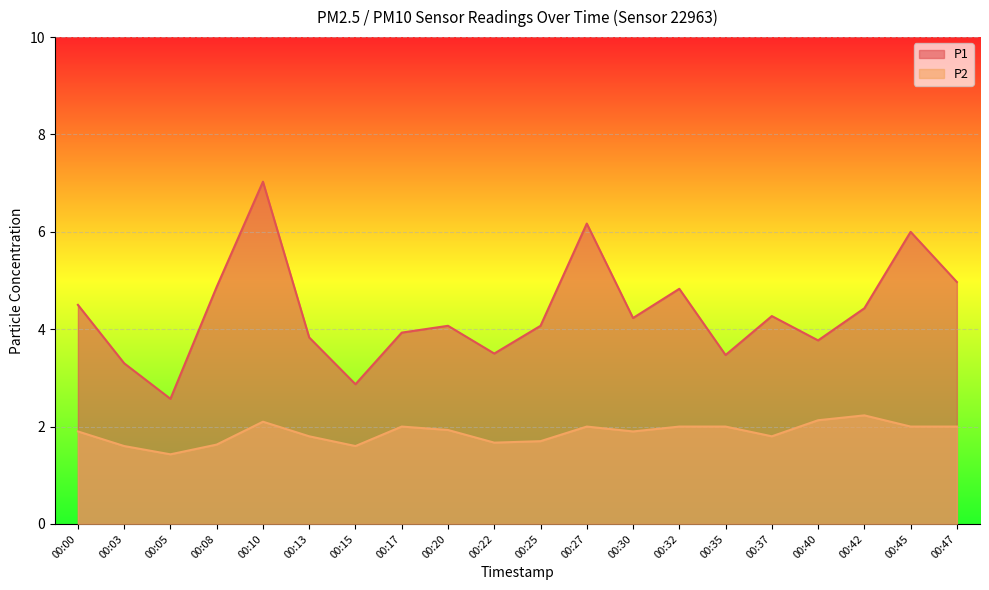

The P1 series shows 1.4 at 00:17. True or false?

False